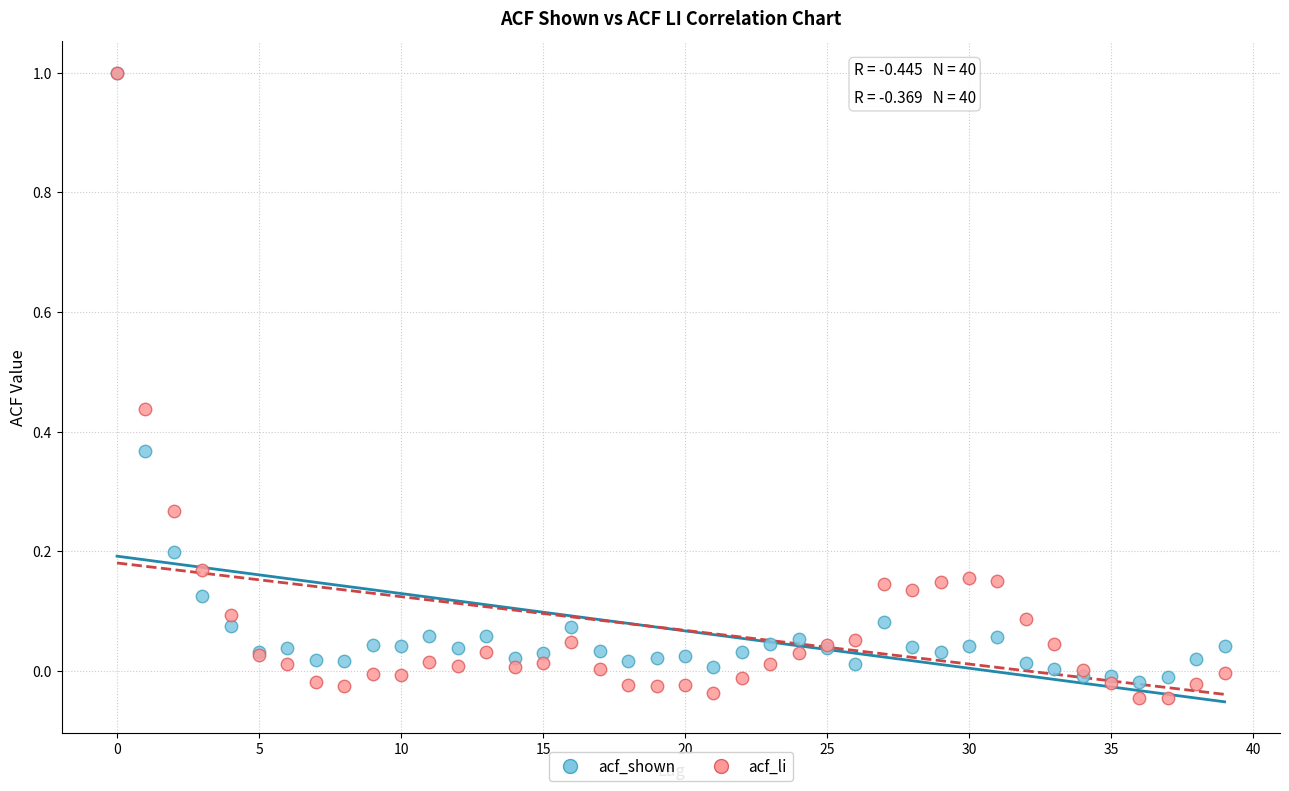

What are all the series names shown in the legend?

acf_shown, acf_li